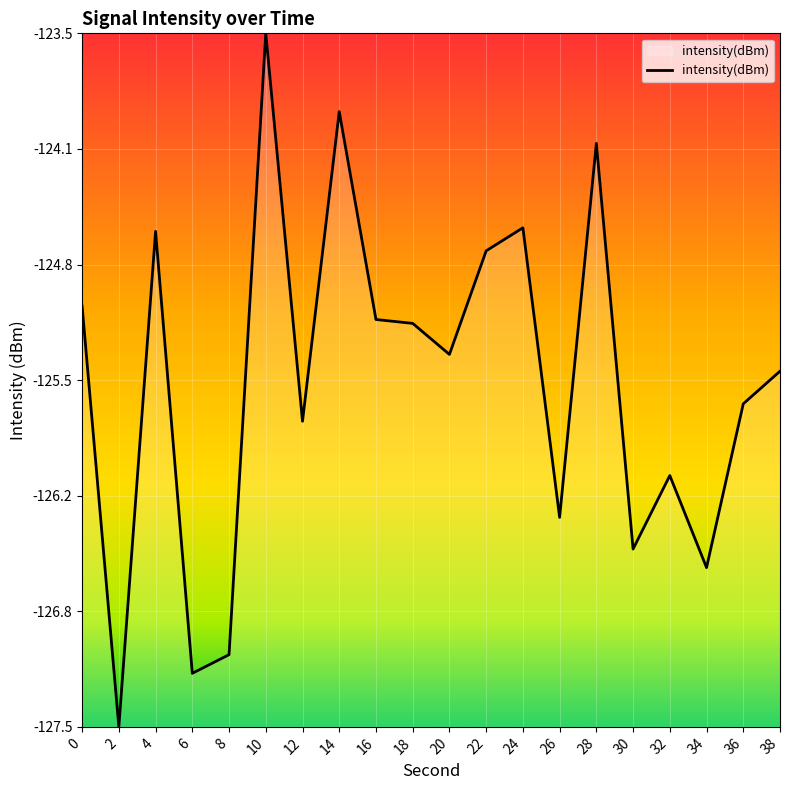

Does the chart display data point markers on the line(s)?

No